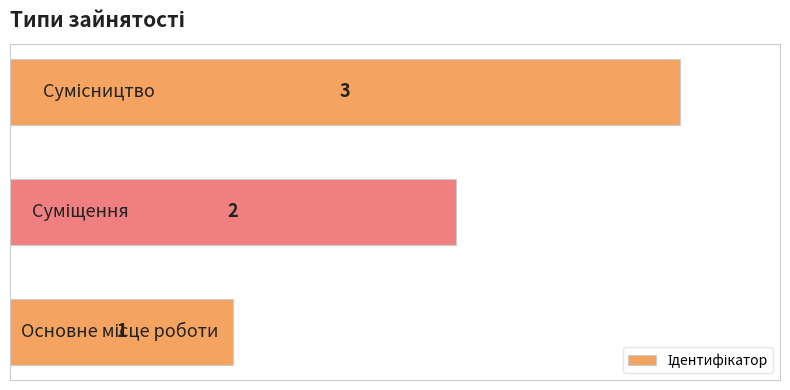

What is the greatest value displayed?

3